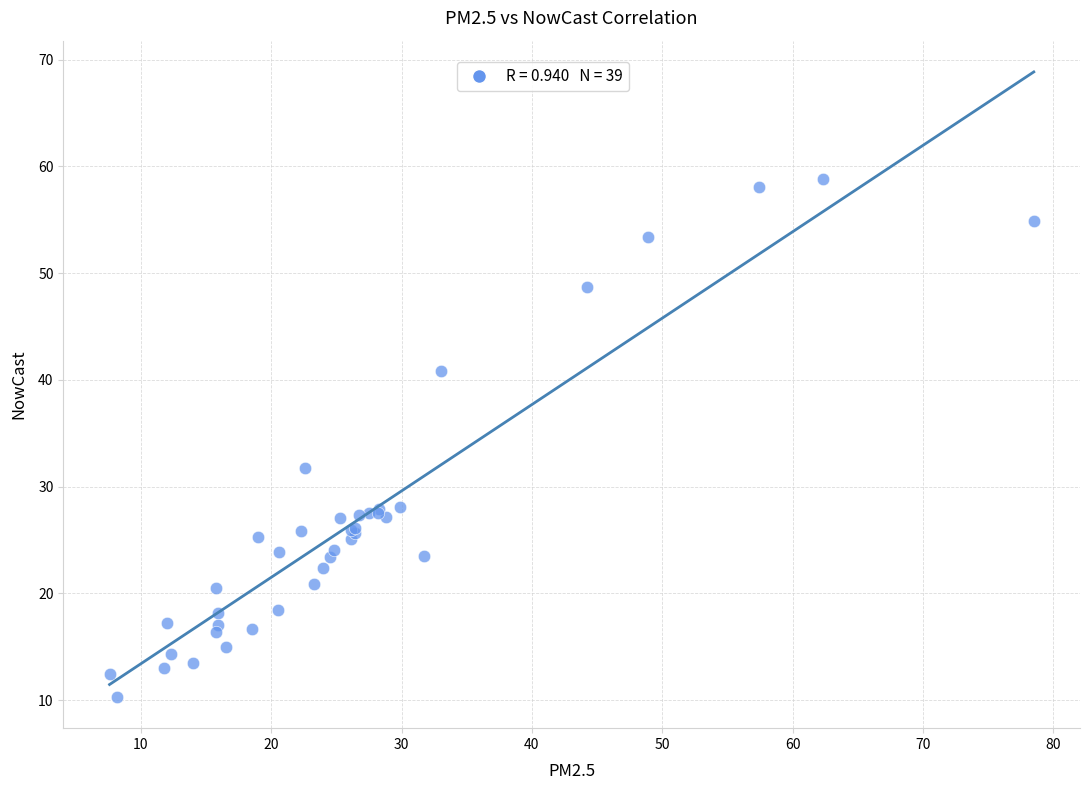

What Y value in the scatter plot is closest to 34?

31.7